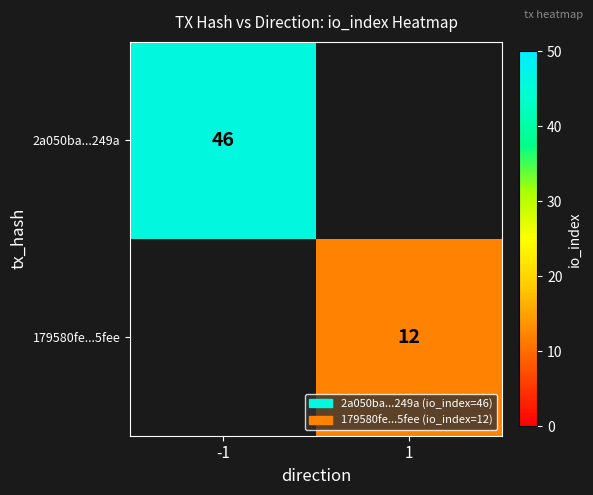

Count the number of categories in the chart.

2